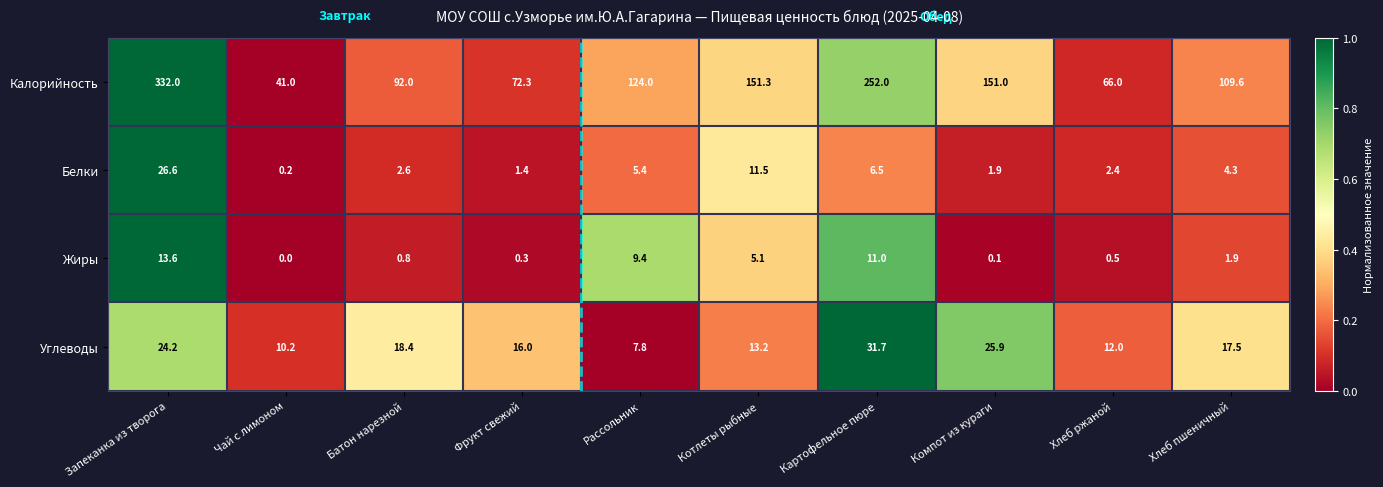

What is the greatest value displayed?

332.0